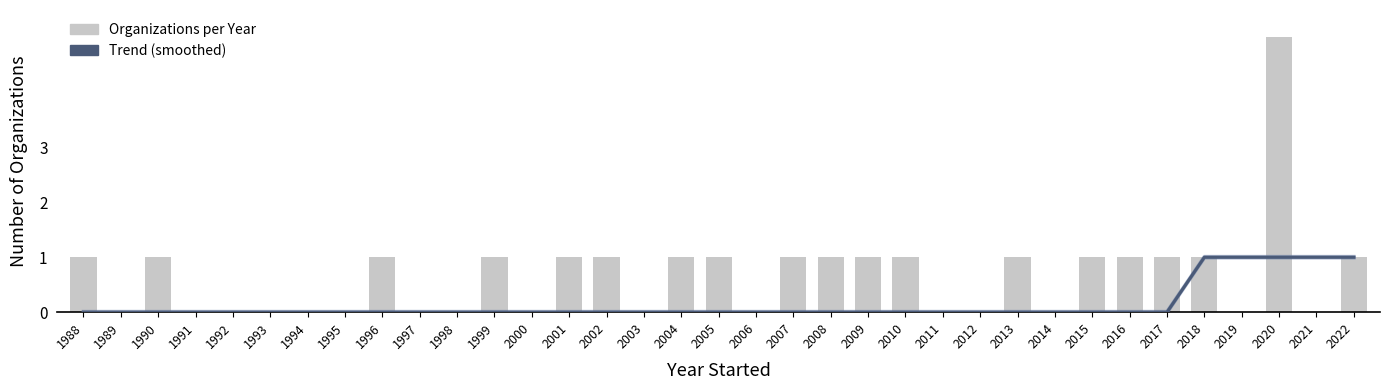

What is the maximum value shown in the chart?

5